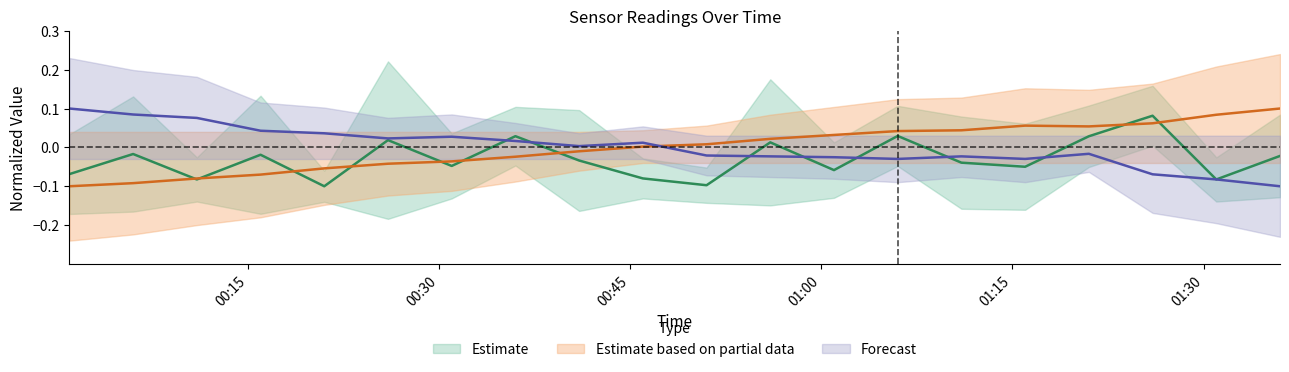

Is this an area chart (filled region under the line)?

No